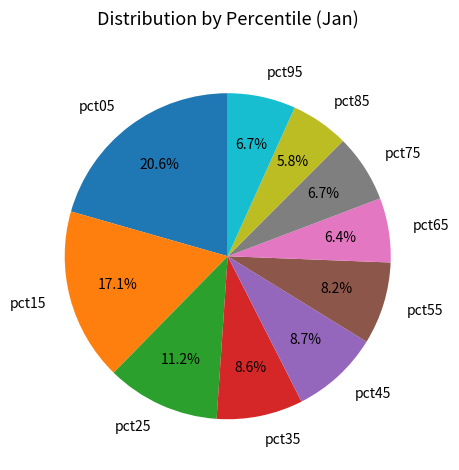

The pct65 slice represents 1% of the pie. True or false?

False